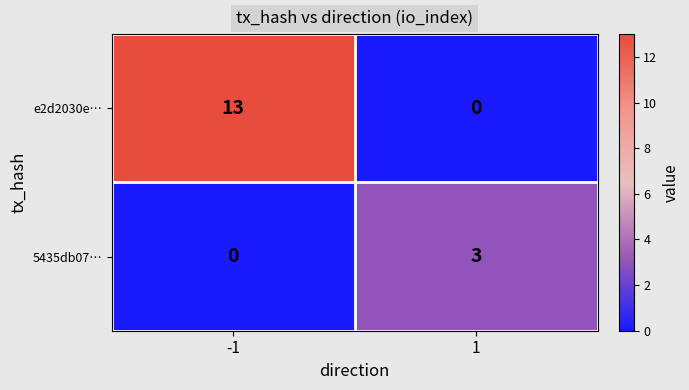

Between -1 and 1, which series saw the biggest shift?

e2d2030e…